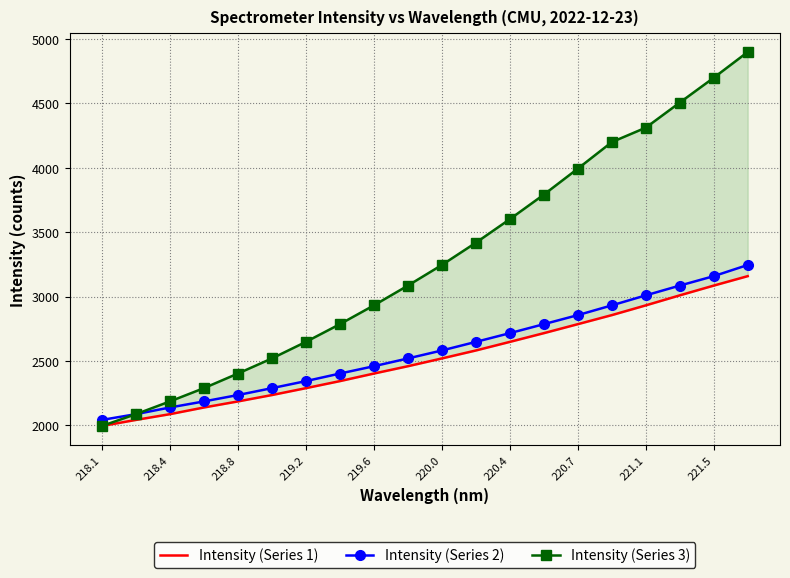

Which series has the largest range (max minus min)?

Intensity (Series 3)